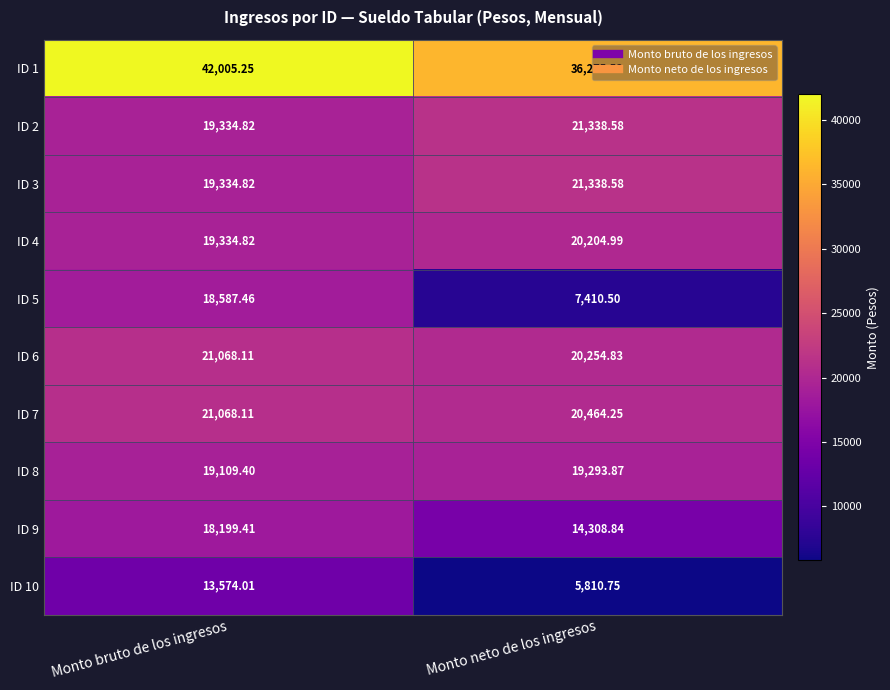

Is the value of ID 8 at Monto bruto de los ingresos greater than the value of ID 4 at Monto neto de los ingresos?

No